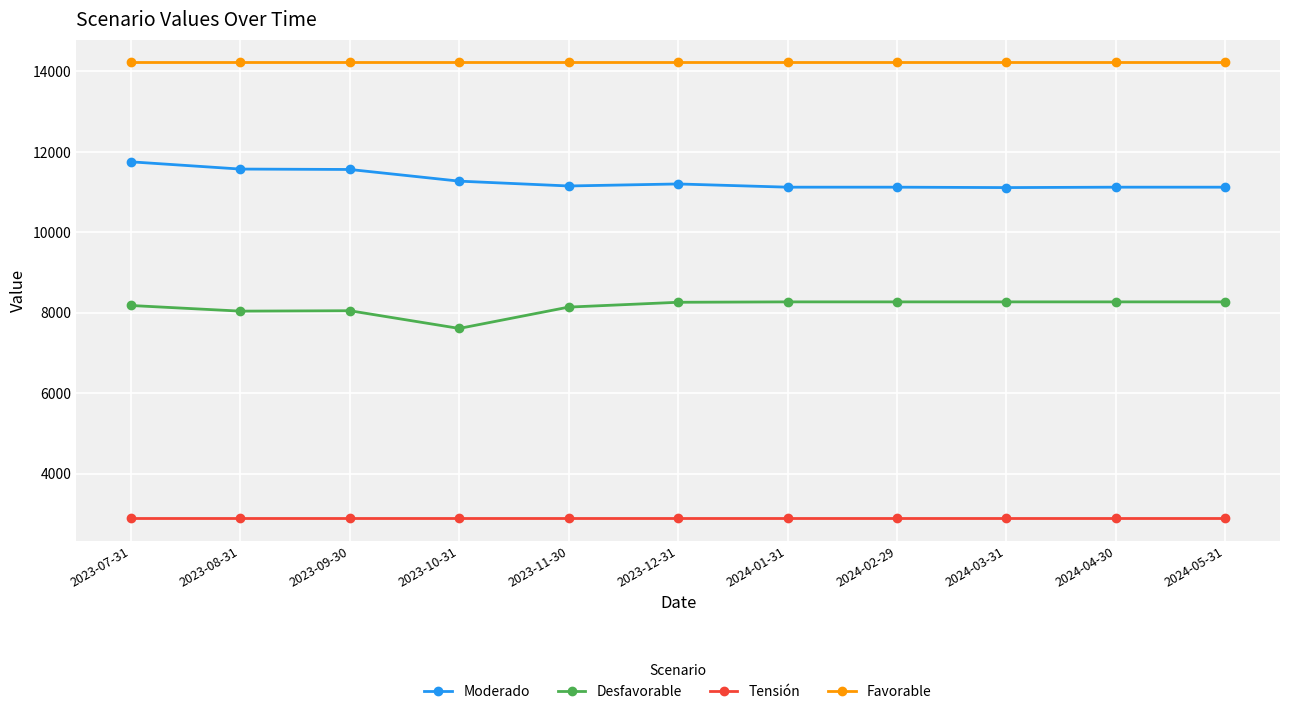

What is the difference between the maximum and minimum values in the Moderado series?

640